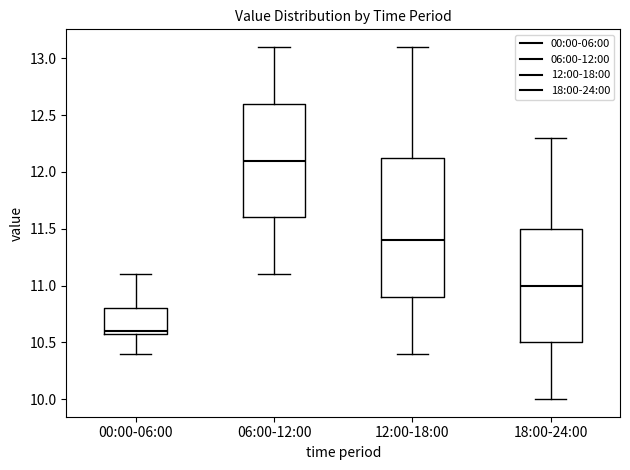

Where does the upper whisker of the box for 00:00-06:00 end on the y-axis? The values are not printed on the chart, so give them approximately, as read against the axis.

11.10